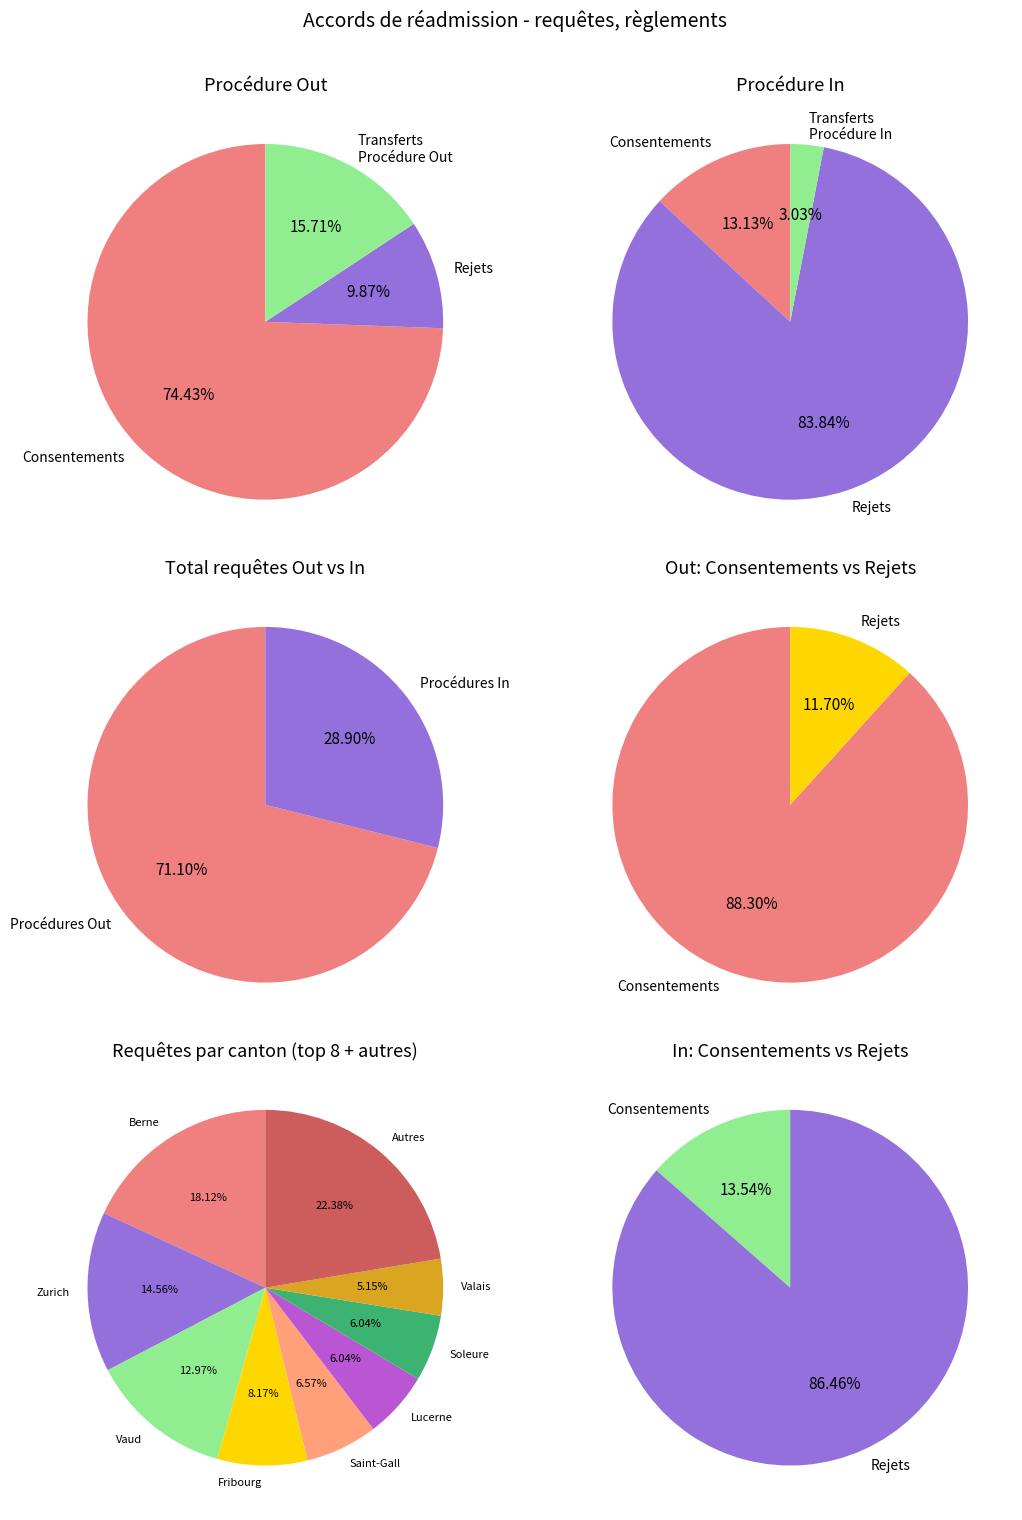

Which slice is the smallest?

Procédures In